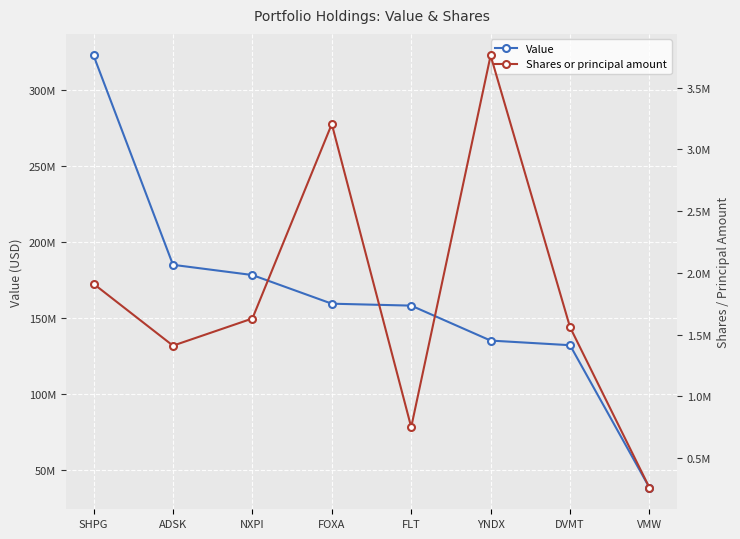

How many categories are shown in the chart?

8